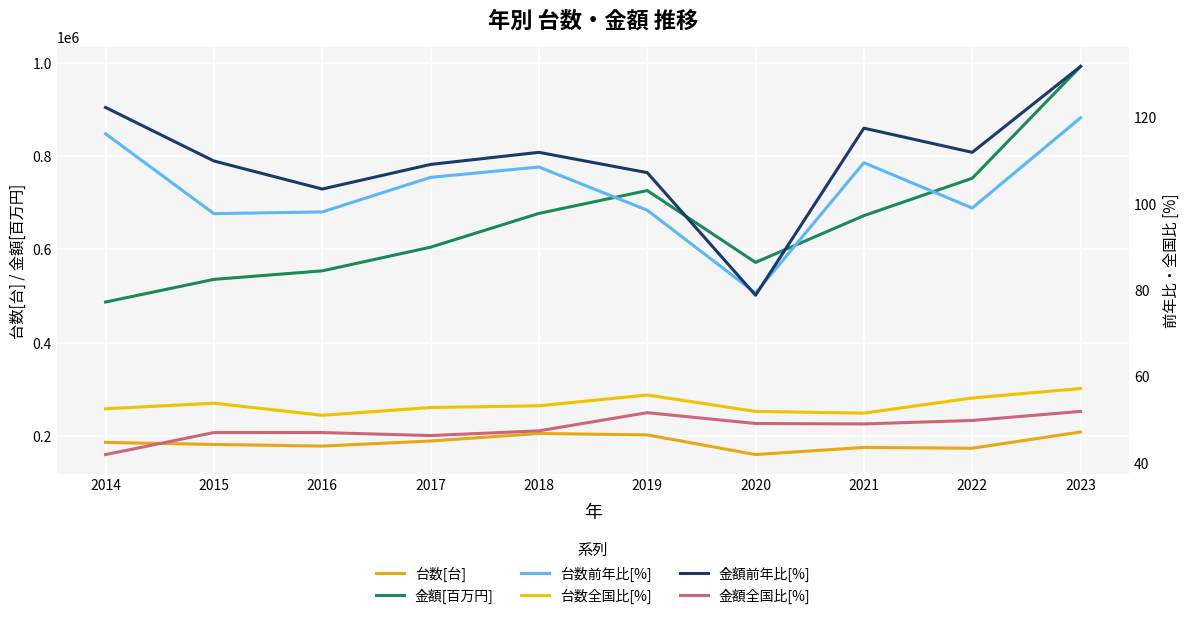

How many data points in 金額全国比[%] are above 49?

4